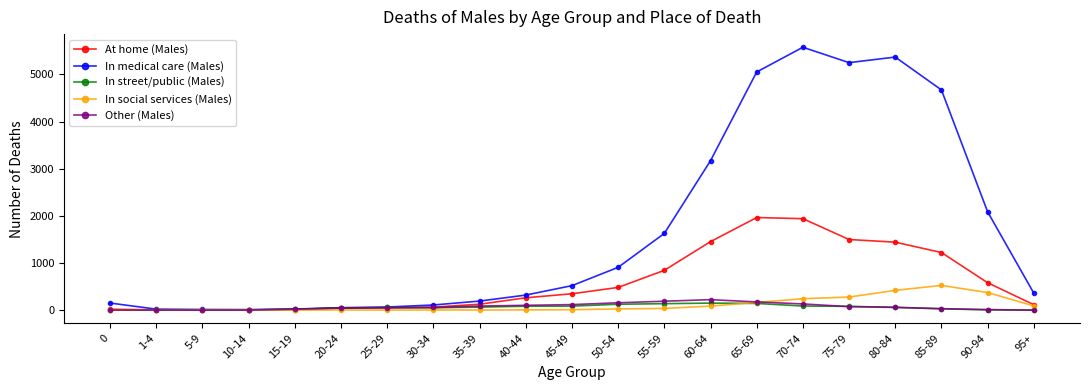

What is the sum of all At home (Males) values?

12496